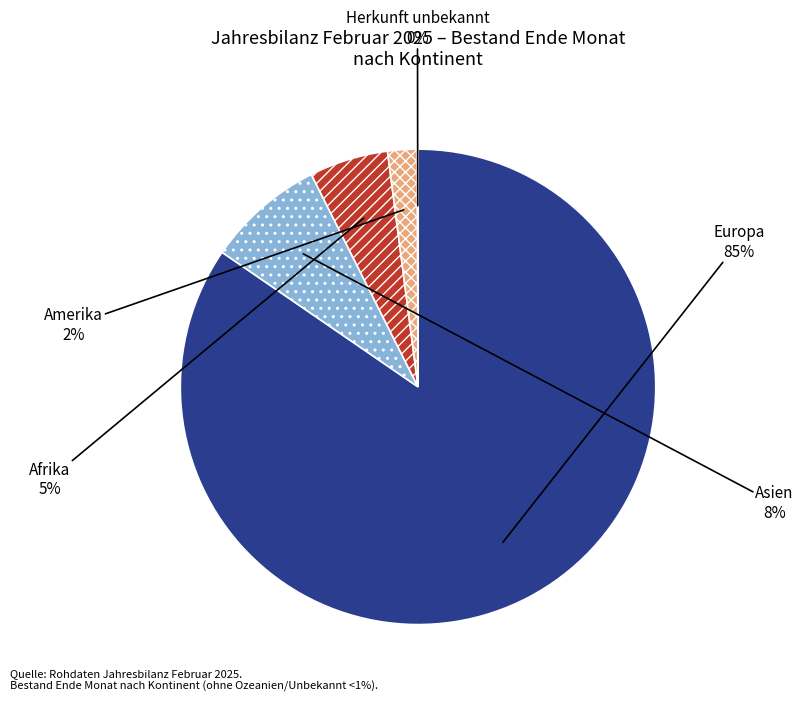

To the nearest percent, what is the average slice percentage?

20%